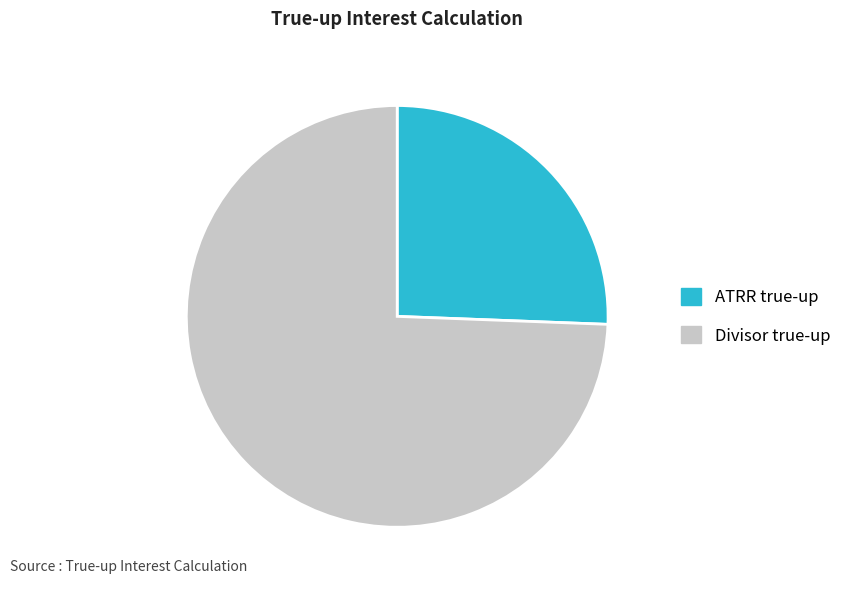

Which category has the biggest portion of the pie?

Divisor true-up